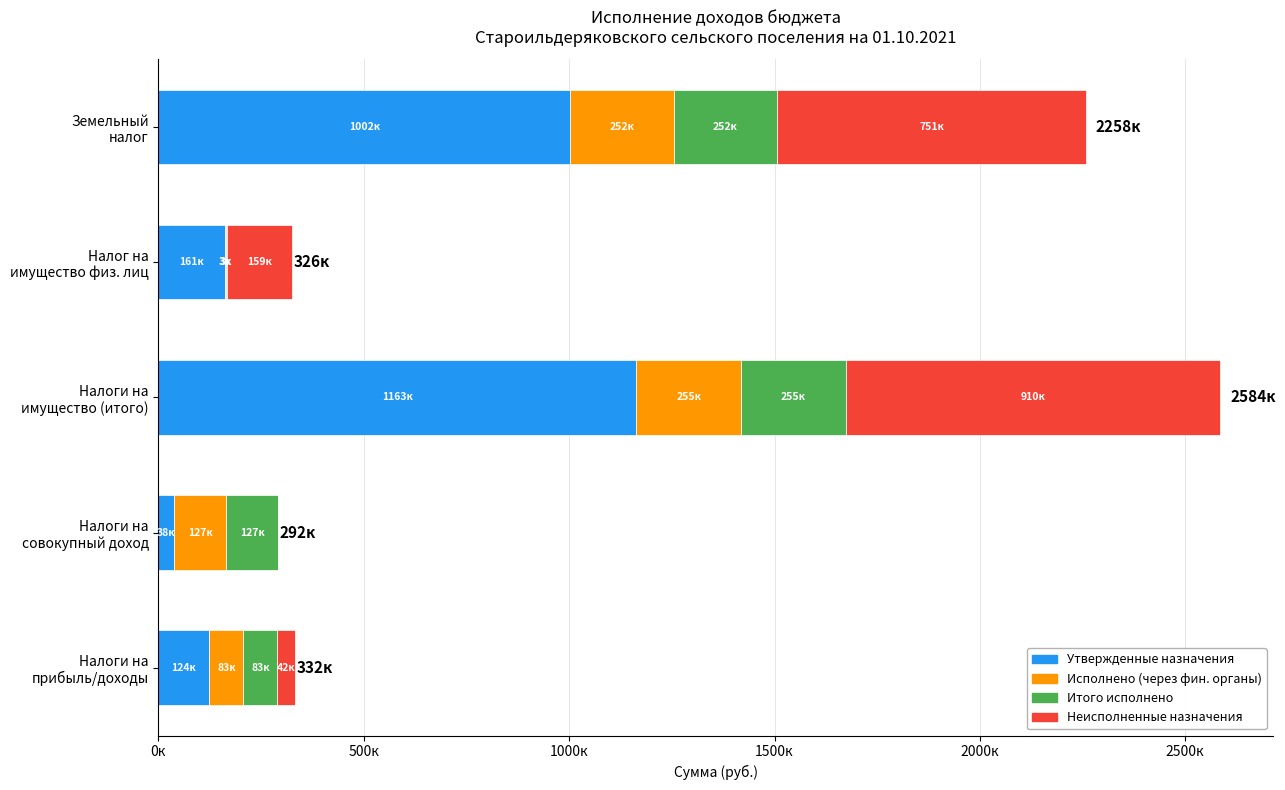

What are all the series names shown in the legend?

Утвержденные назначения, Исполнено (через фин. органы), Итого исполнено, Неисполненные назначения